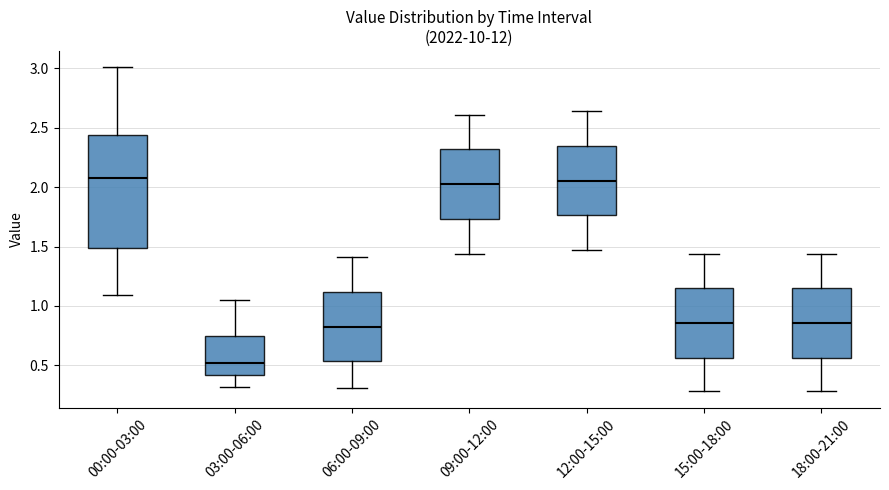

Where does the median line of the box for 06:00-09:00 sit on the y-axis? The values are not printed on the chart, so give them approximately, as read against the axis.

0.85